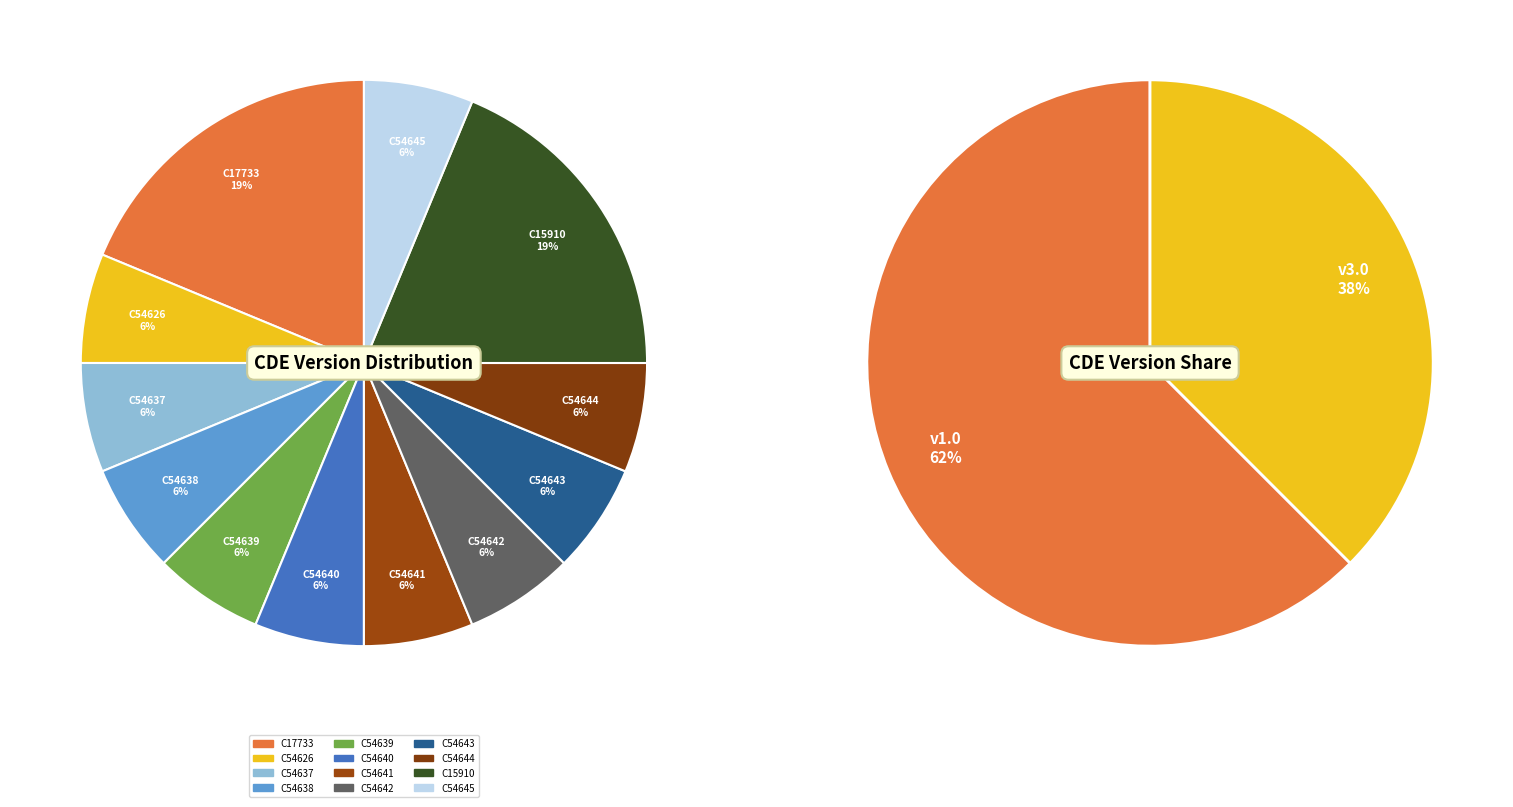

To the nearest percent, what percentage of the pie is C54642?

6%